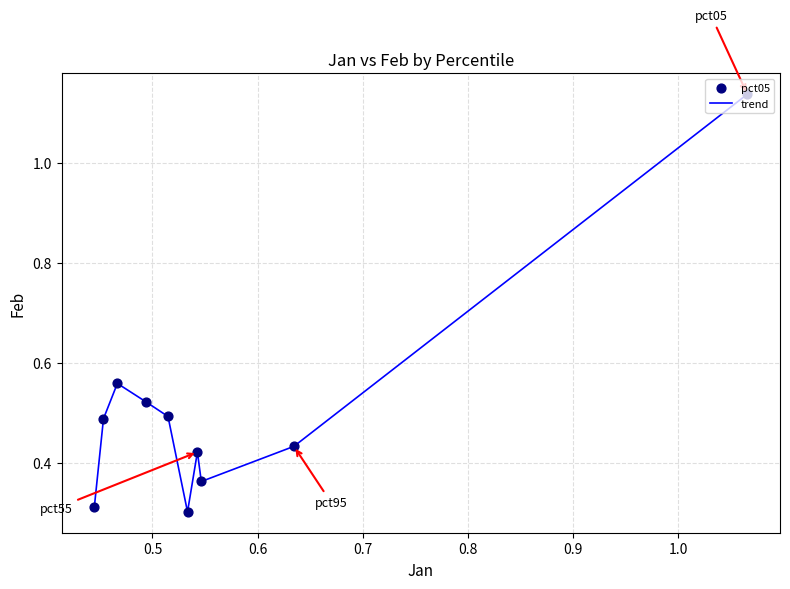

What is the difference between the maximum and minimum values?

0.8